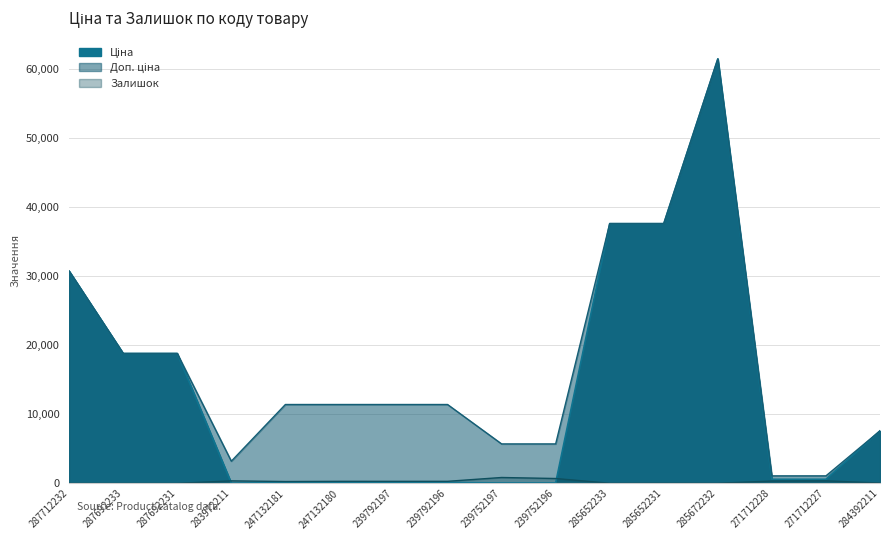

Where is the first local minimum for Доп. ціна?

283972211